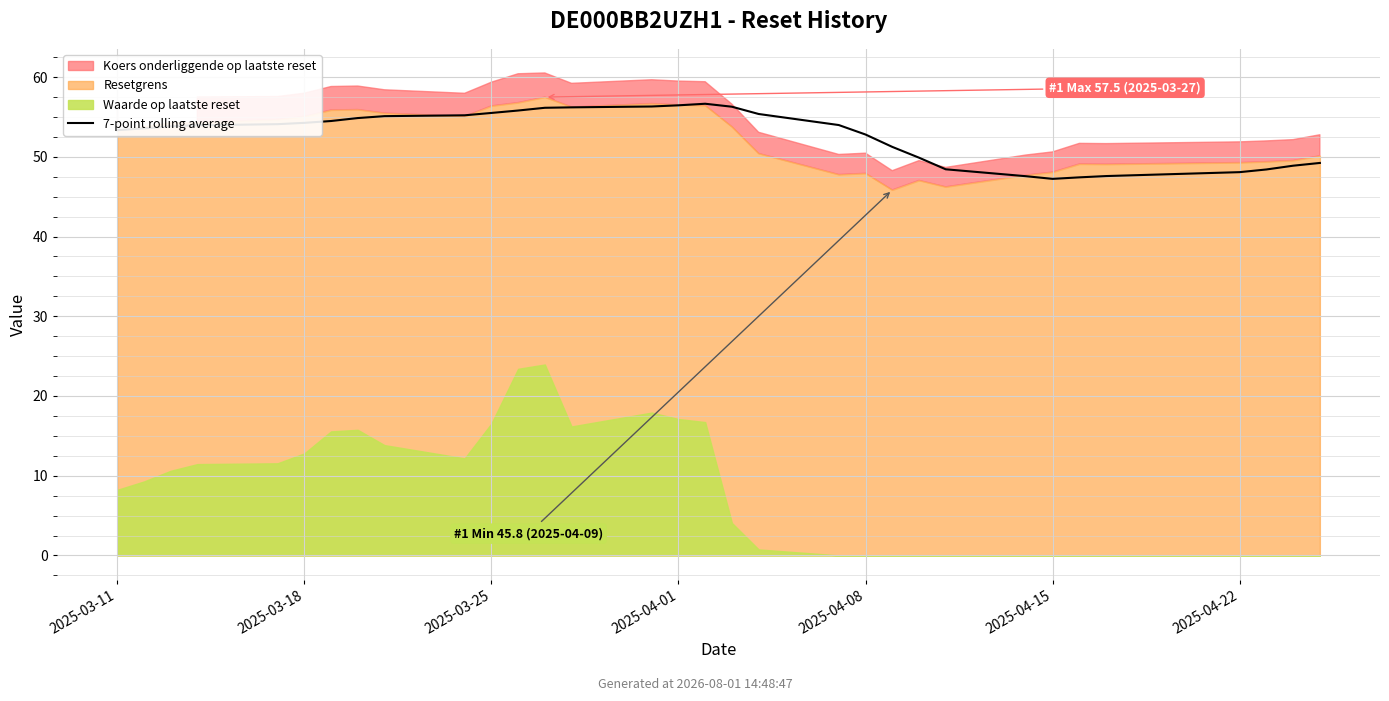

How many lines are shown in the chart?

1